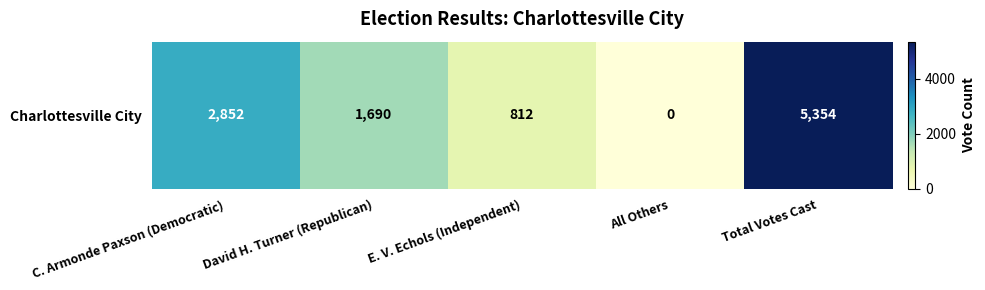

The value at Total Votes Cast is 7388. True or false?

False